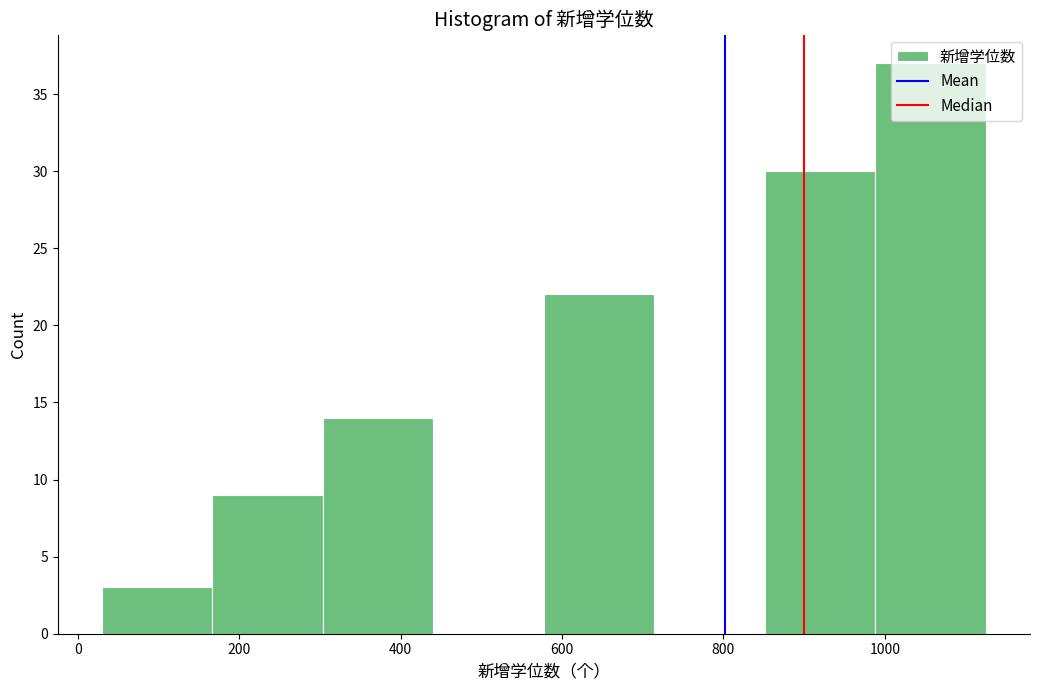

Reading left to right, list every bar in this chart as the range it spans on the x-axis followed by its height. Neither the bar edges nor the heights are printed on the chart, so give them approximately, as read against the axes.

40 to 160: 3
160 to 300: 9
300 to 440: 14
440 to 580: 0
580 to 720: 22
720 to 860: 0
860 to 980: 30
980 to 1120: 37